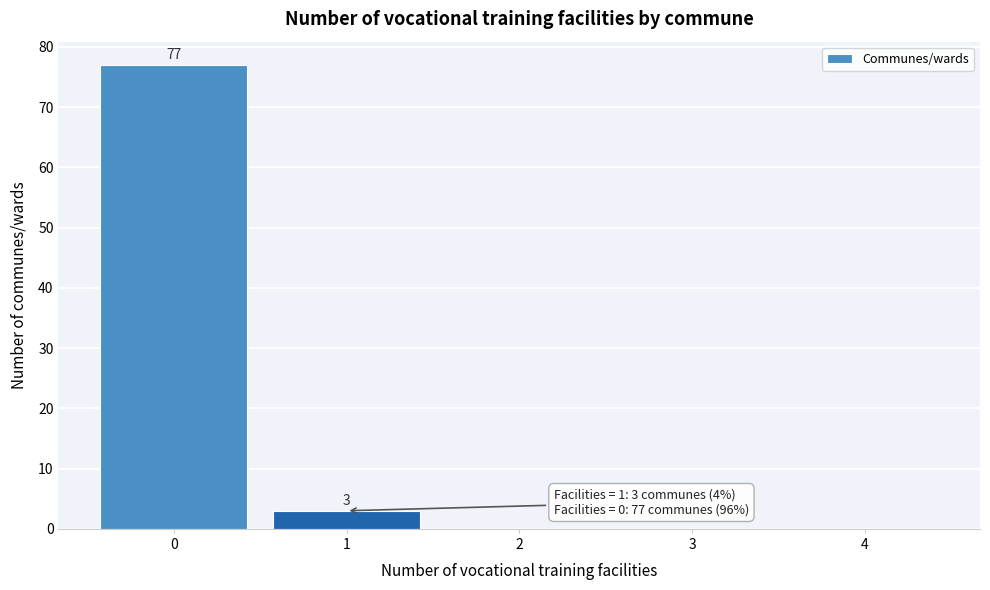

Over which range of the x-axis is the bar tallest?

-0.5 to 0.5